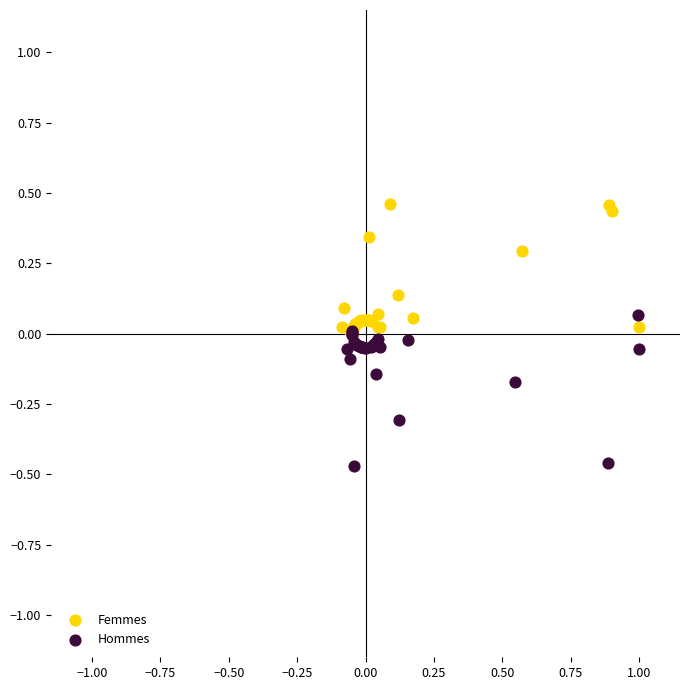

Which series contains the lowest Y value?

Hommes